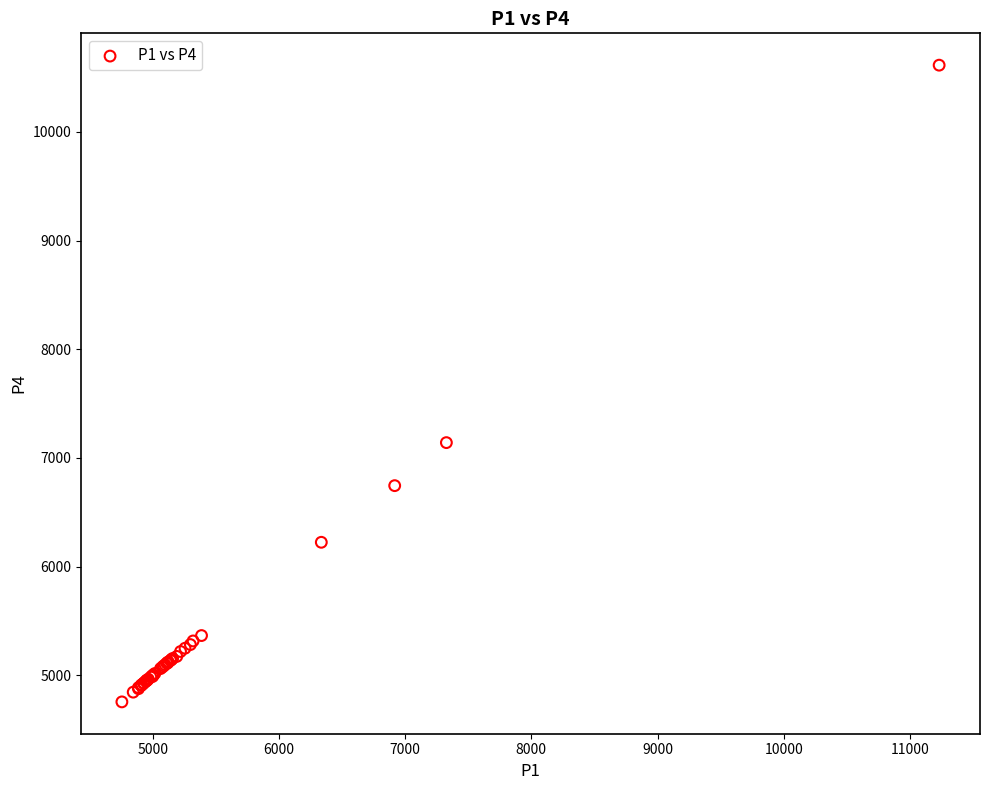

What Y value in the scatter plot is closest to 7684?

7140.5